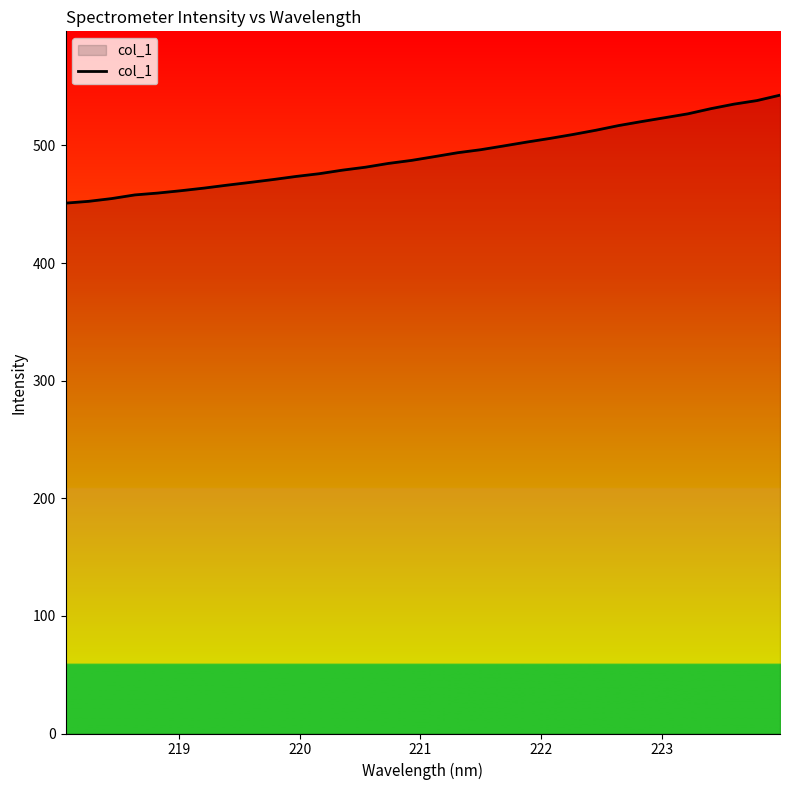

What is the greatest value displayed?

542.8